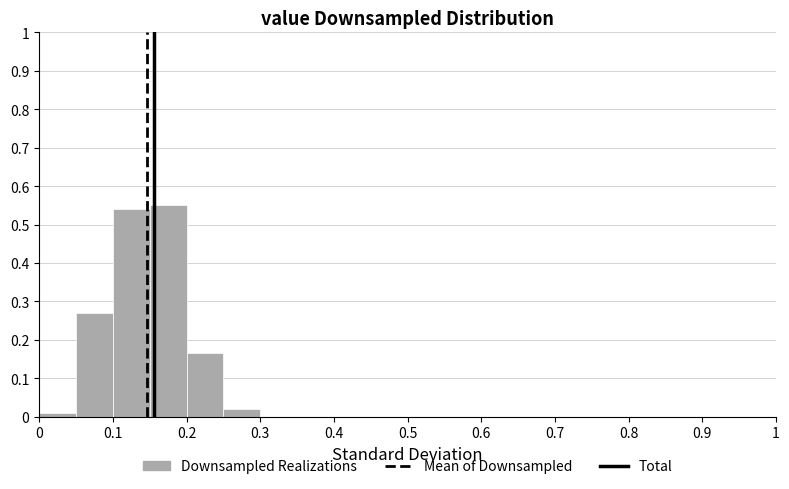

Reading left to right, list every bar in this chart as the range it spans on the x-axis followed by its height. The values are not printed on the chart, so give them approximately, as read against the axis.

0.00 to 0.05: 0.01
0.05 to 0.10: 0.27
0.10 to 0.15: 0.54
0.15 to 0.20: 0.55
0.20 to 0.25: 0.17
0.25 to 0.30: 0.02
0.30 to 0.35: 0
0.35 to 0.40: 0
0.40 to 0.45: 0
0.45 to 0.50: 0
0.50 to 0.55: 0
0.55 to 0.60: 0
0.60 to 0.65: 0
0.65 to 0.70: 0
0.70 to 0.75: 0
0.75 to 0.80: 0
0.80 to 0.85: 0
0.85 to 0.90: 0
0.90 to 0.95: 0
0.95 to 1.00: 0